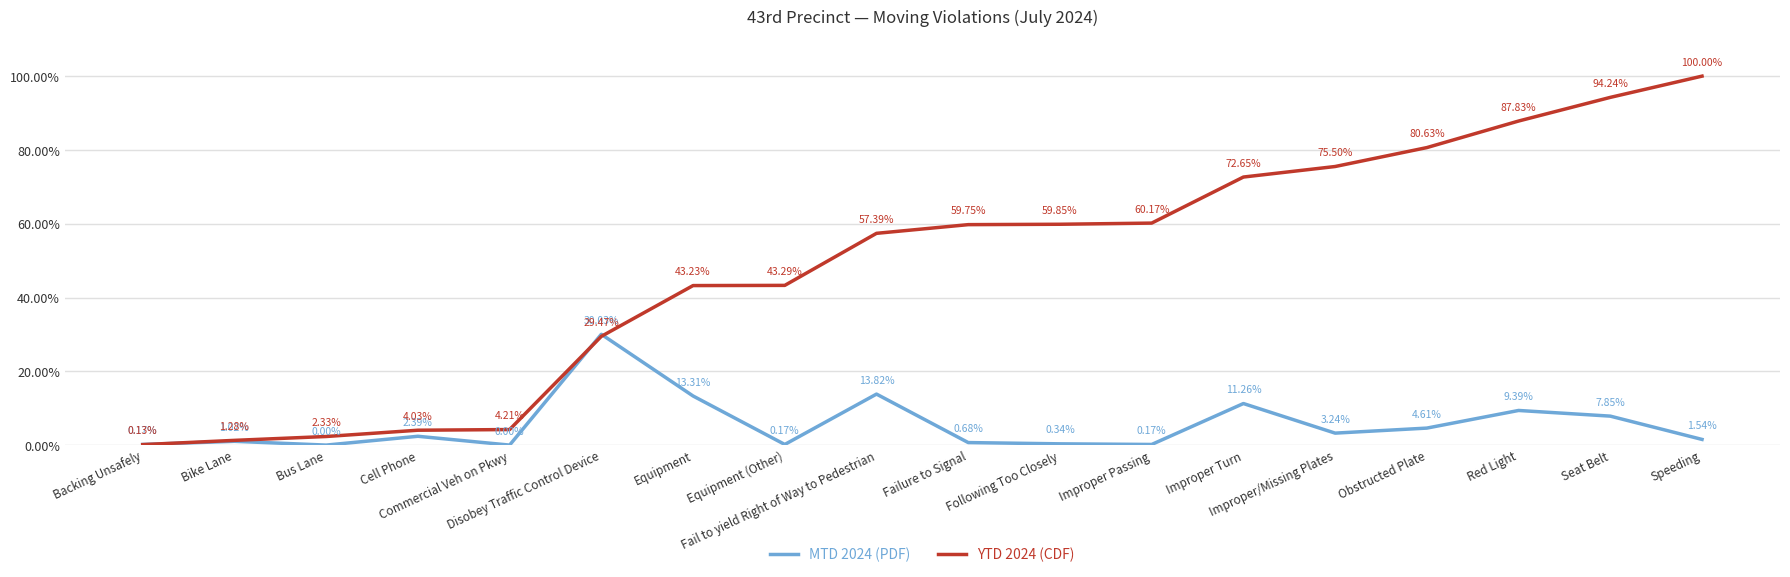

What is the greatest value displayed?

100.0